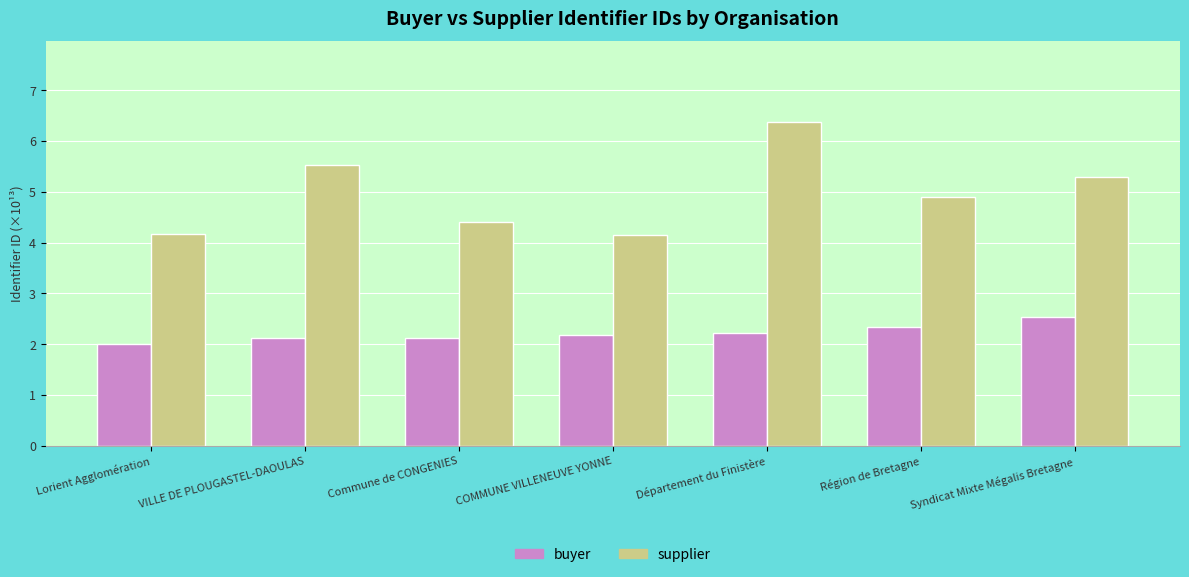

Rank the series by their average value, from lowest to highest.

buyer, supplier